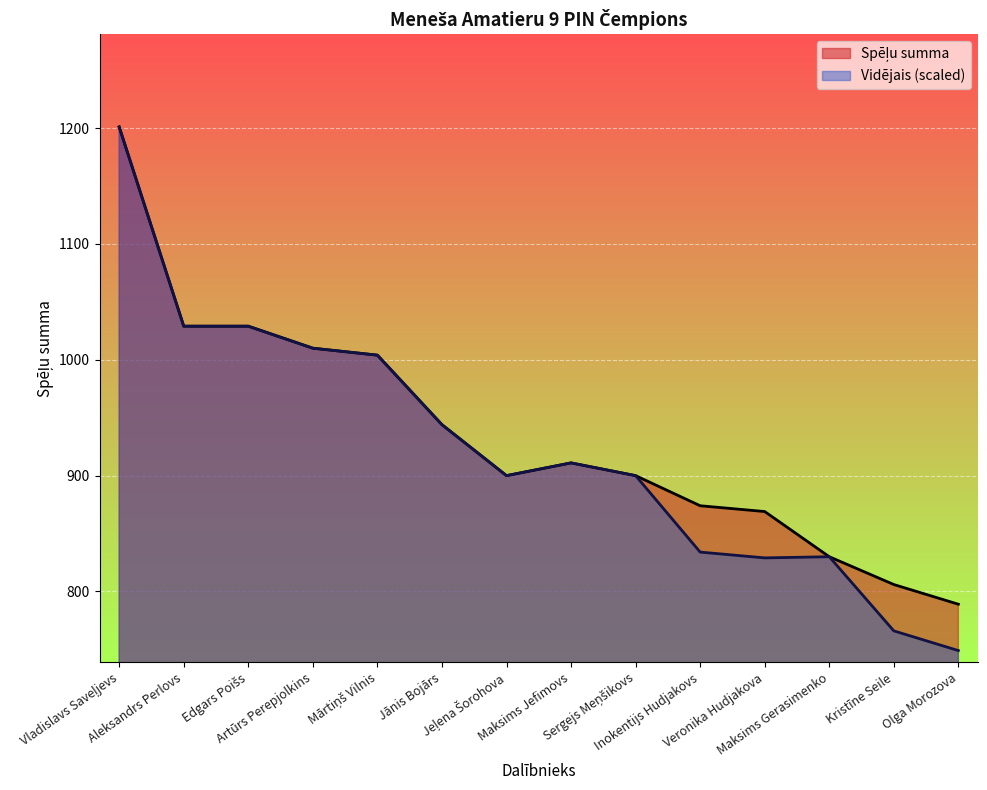

How many values in the Vidējais series are below 911?

7